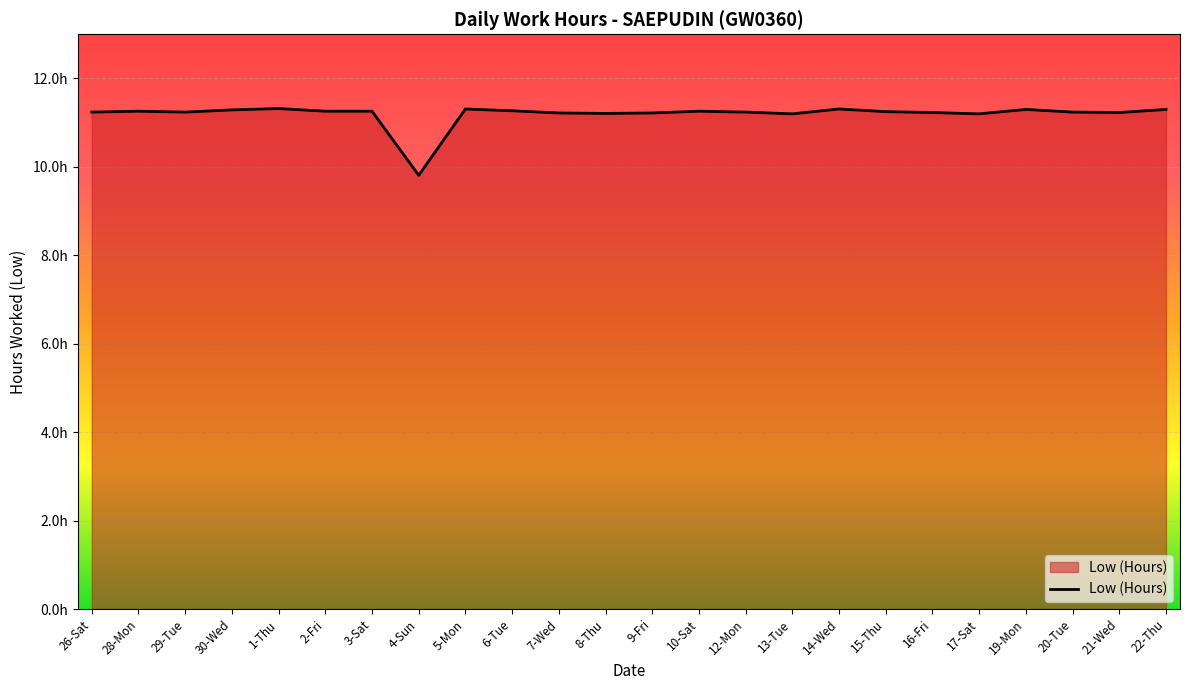

What position from the left is 19-Mon?

21